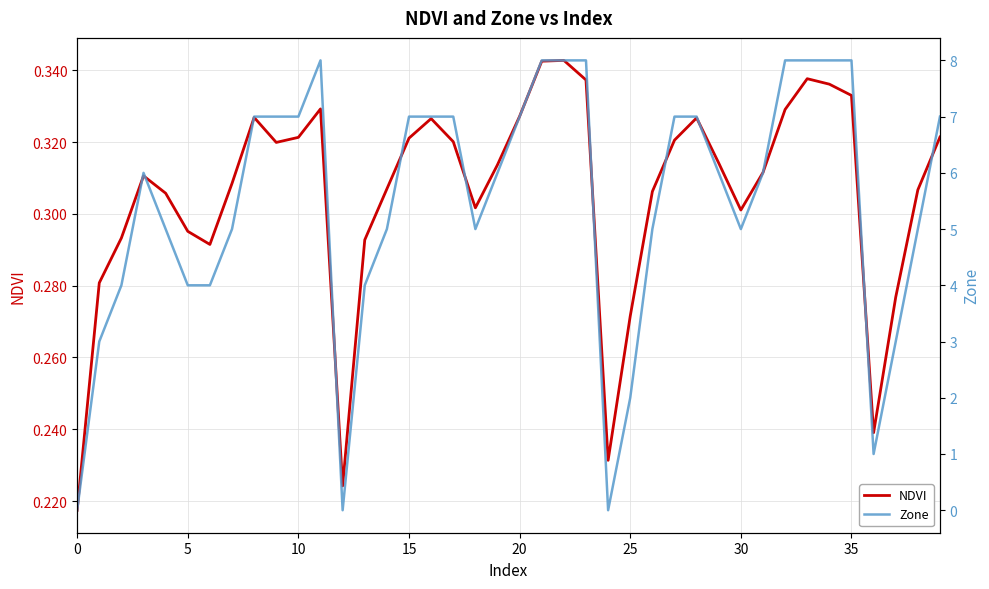

Which series ends up on top after the final intersection of NDVI and Zone?

Zone